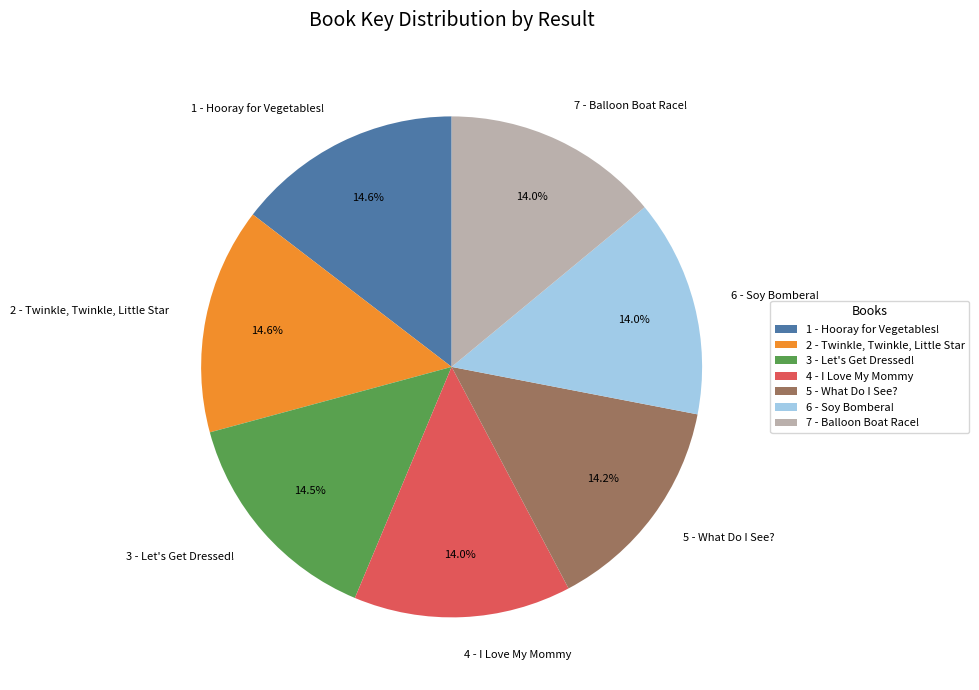

To the nearest percent, what percentage of the pie is 1 - Hooray for Vegetables!?

15%